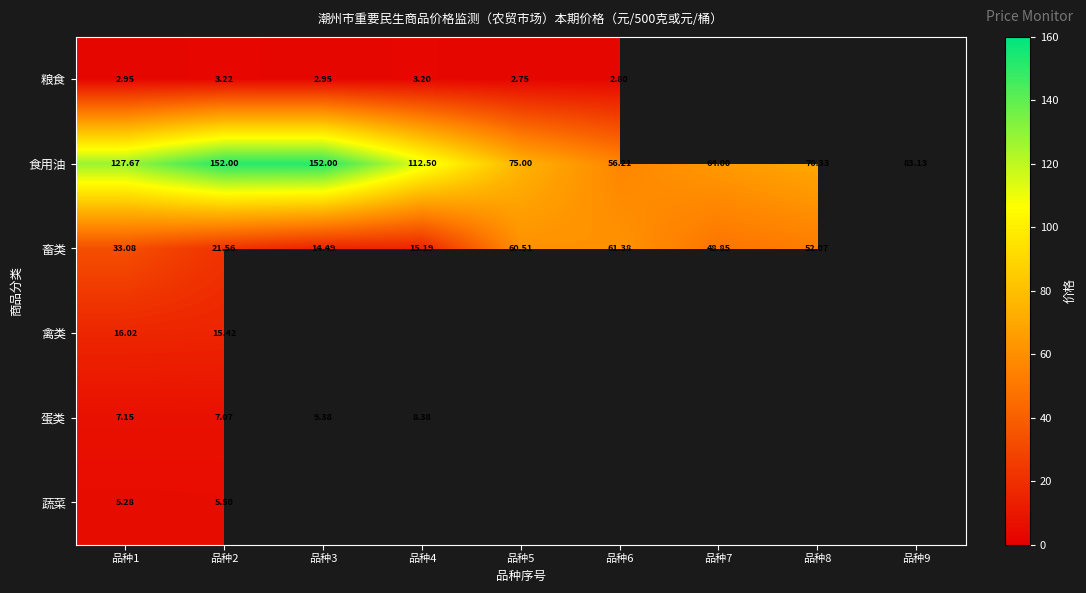

Rank the series at 品种1 from lowest to highest value.

粮食, 蔬菜, 蛋类, 禽类, 畜类, 食用油